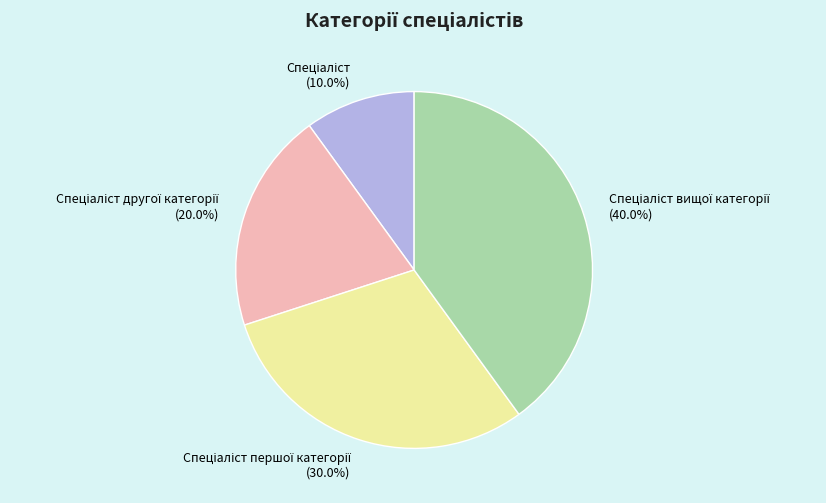

Is there a majority slice in this chart?

No